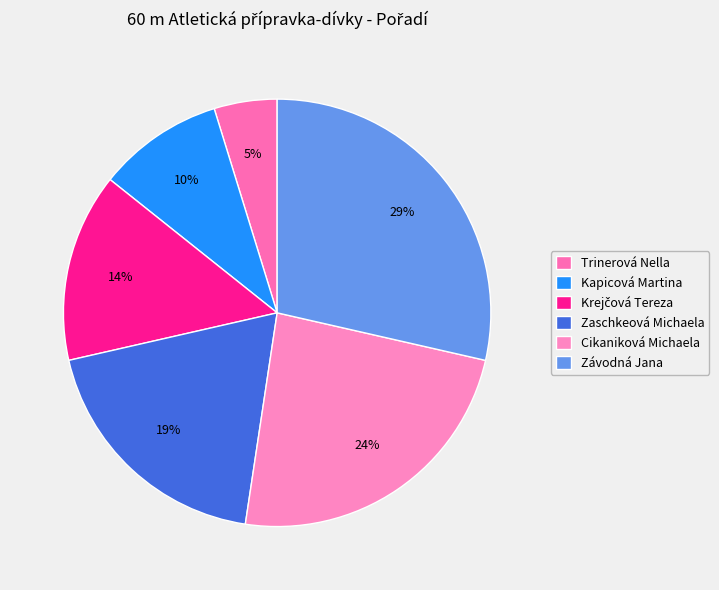

Does Závodná Jana represent more than half of the total?

No